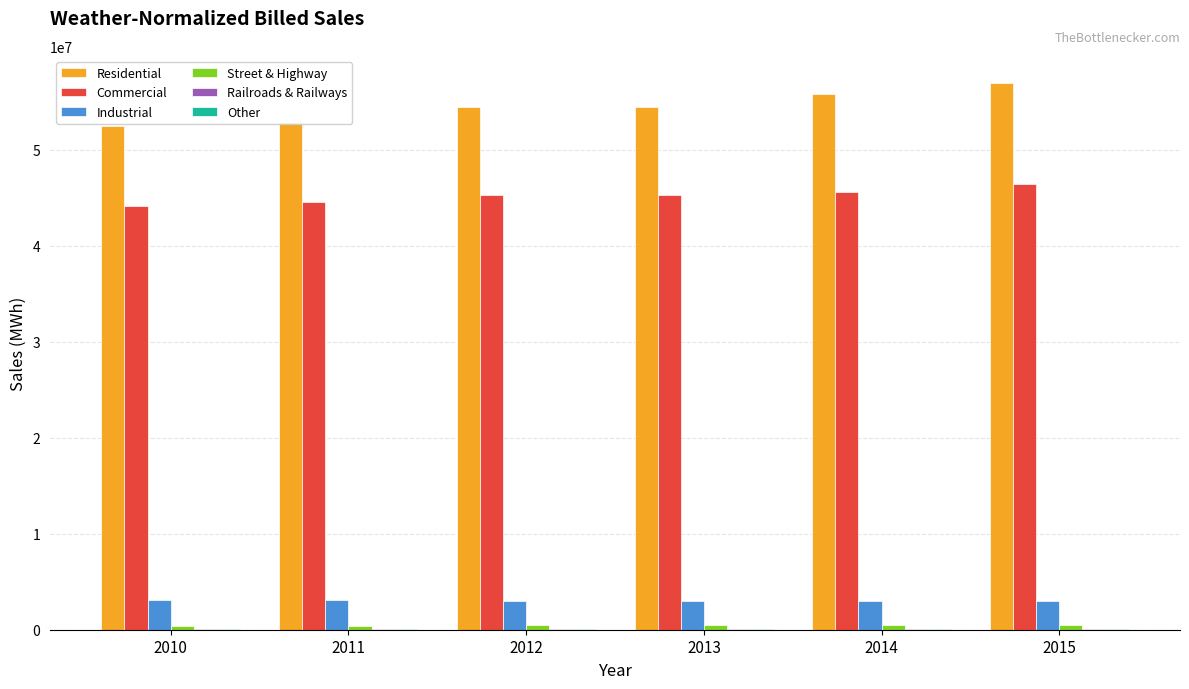

Which series has the largest total across all categories?

Residential